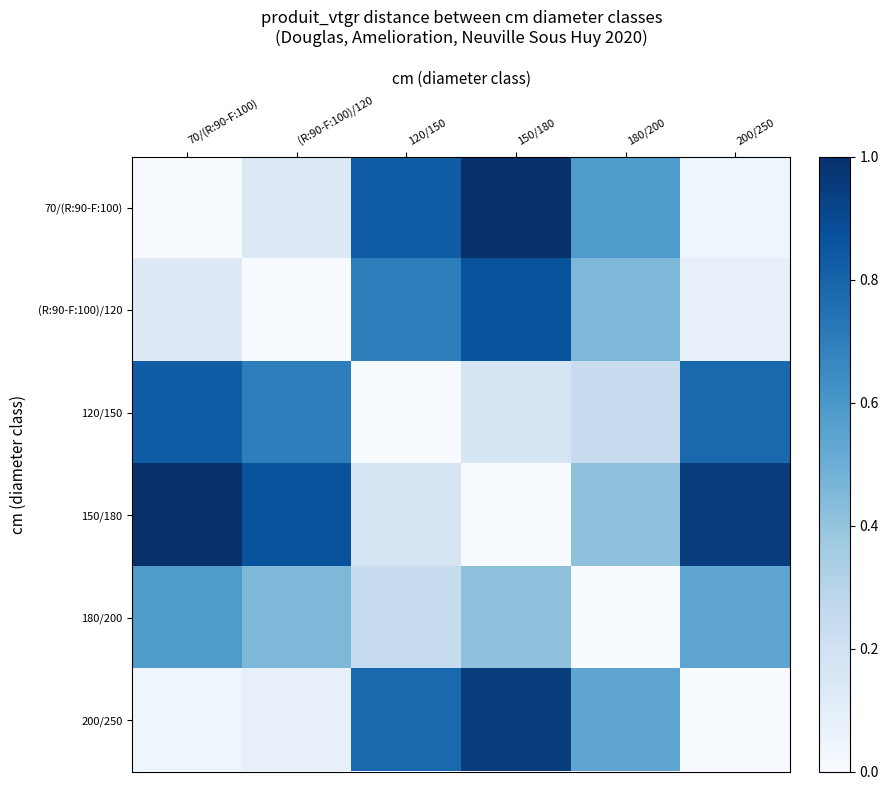

What is the spread (max minus min) of values at 200/250?

0.9